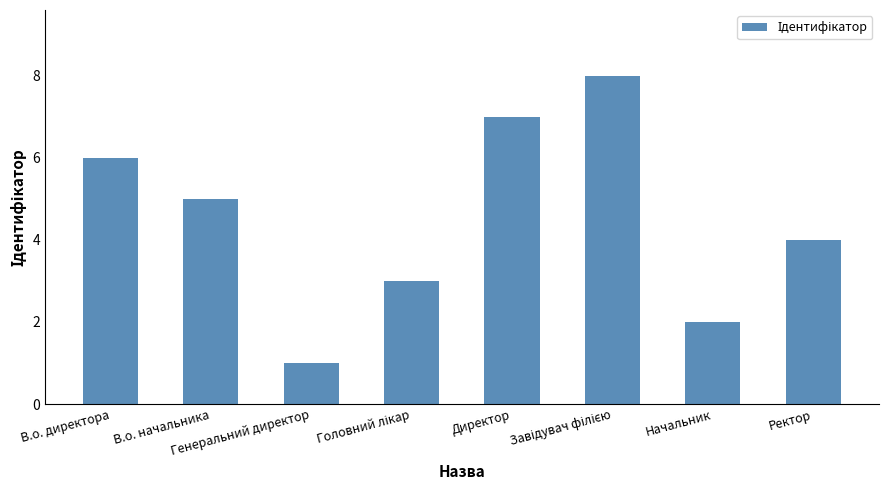

What is the sum of the values at Директор and В.о. директора?

13